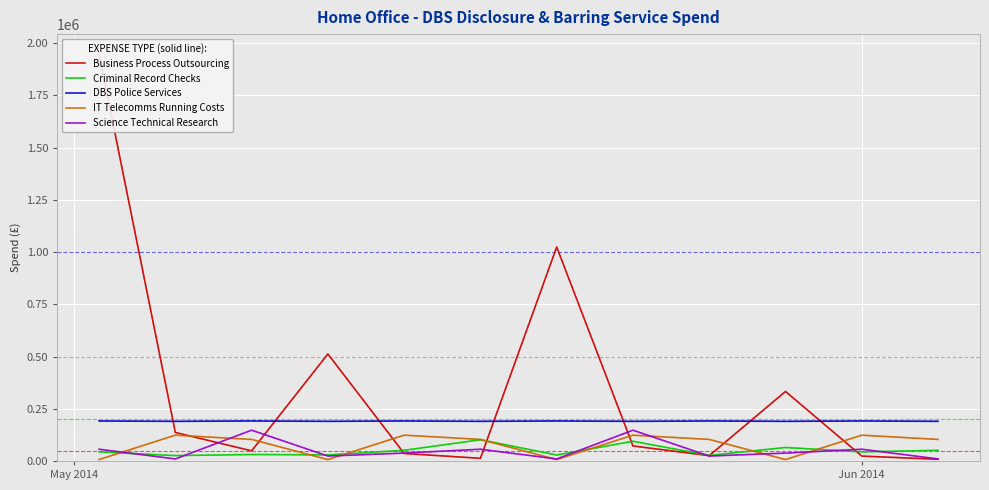

The Science Technical Research series shows 15731.2 at May 2014. True or false?

False